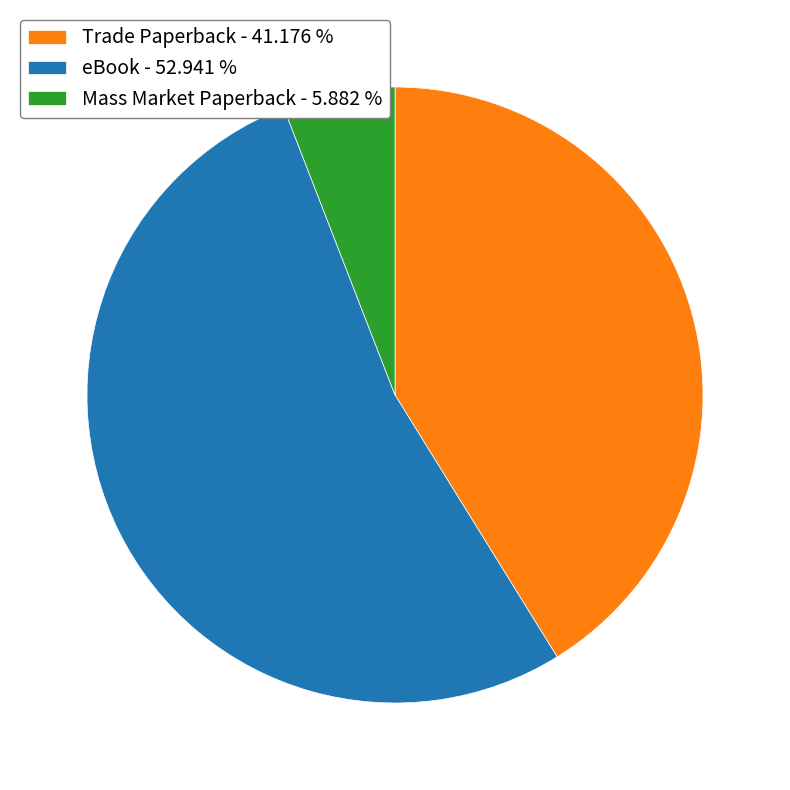

Between Mass Market Paperback - 5.882 % and eBook - 52.941 %, which is larger?

eBook - 52.941 %